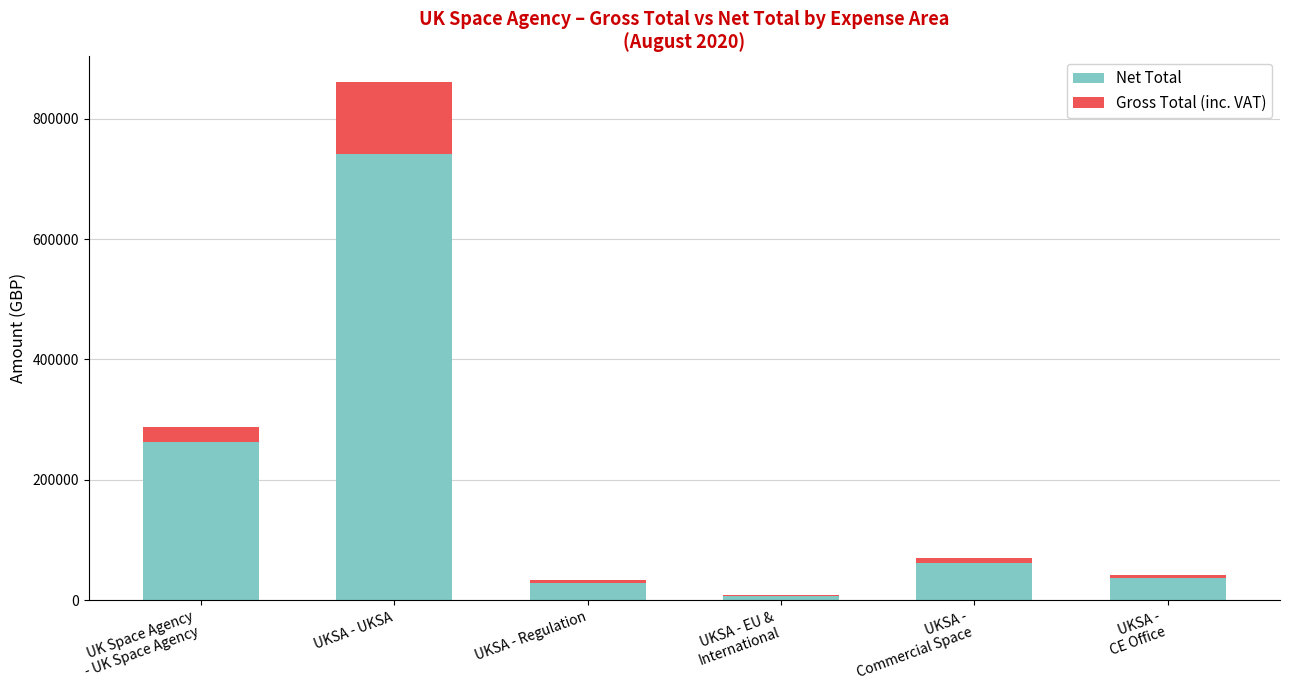

How many data points does each series have?

6